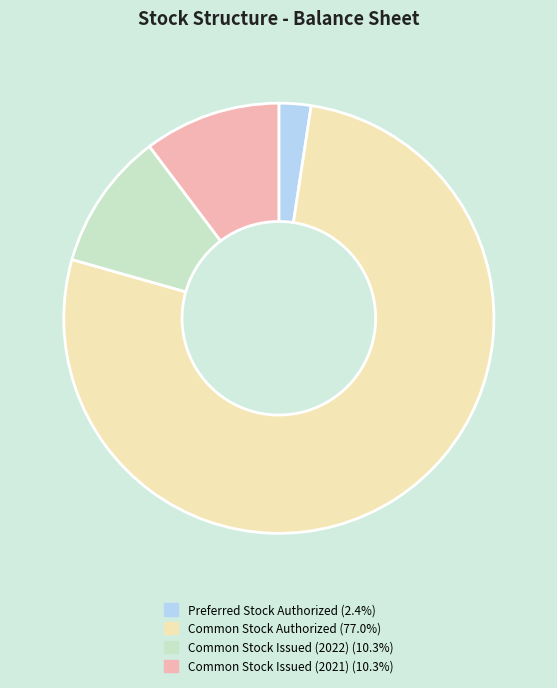

Which slice is the smallest?

Preferred Stock Authorized